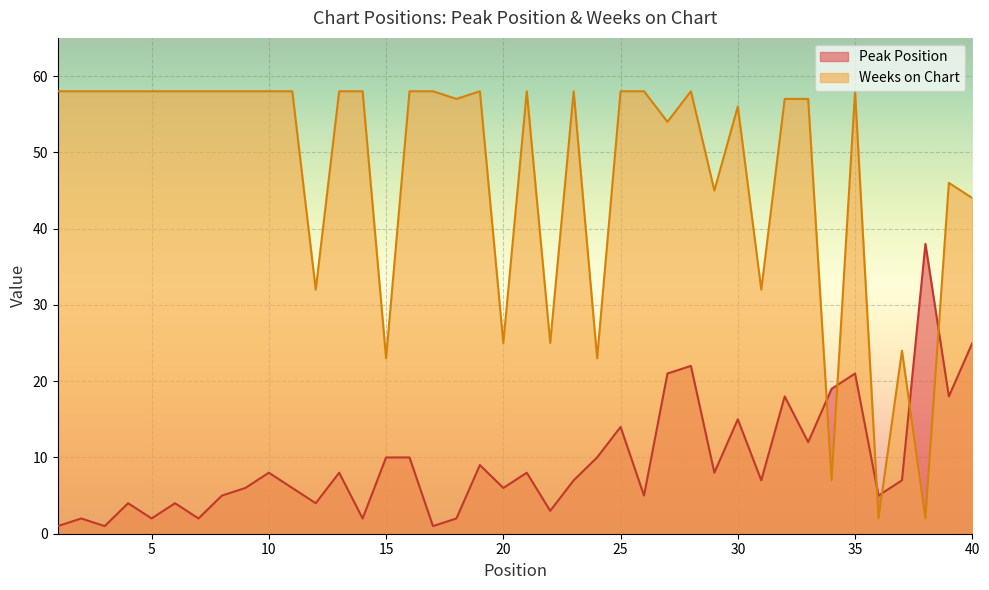

Between 18 and 23, which series saw the biggest shift?

Peak Position